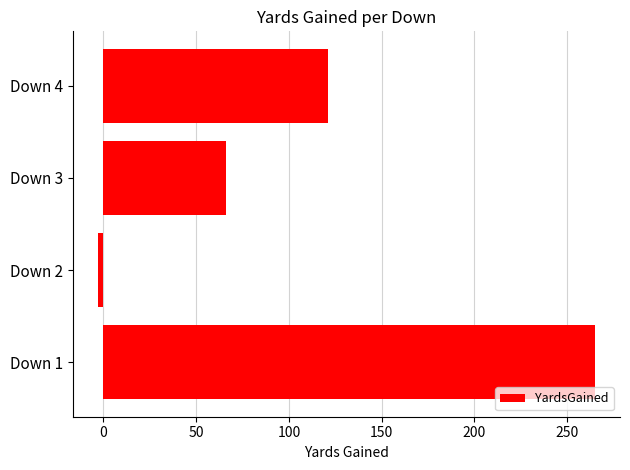

At which label is the value closest to 131?

Down 4